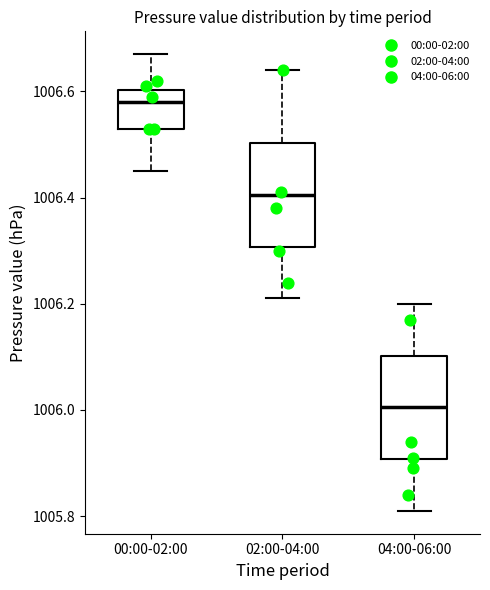

Reading left to right, read every box against the y-axis: the position of its median line, the range the box covers, and the ends of its whiskers. The values are not printed on the chart, so give them approximately, as read against the axis.

00:00-02:00: median 1006.58, box 1006.54 to 1006.60, whiskers 1006.46 to 1006.68
02:00-04:00: median 1006.40, box 1006.30 to 1006.50, whiskers 1006.22 to 1006.64
04:00-06:00: median 1006.00, box 1005.90 to 1006.10, whiskers 1005.82 to 1006.20